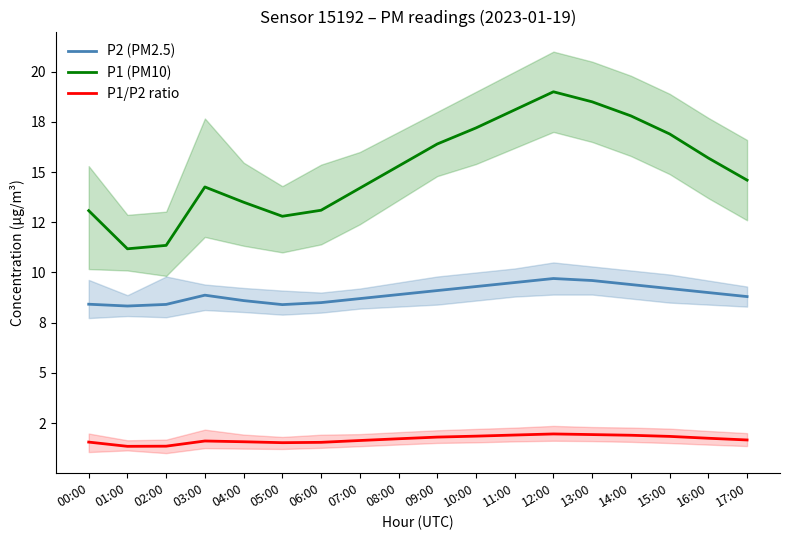

What is the difference between the maximum and minimum values in the P1 (PM10) series?

7.8